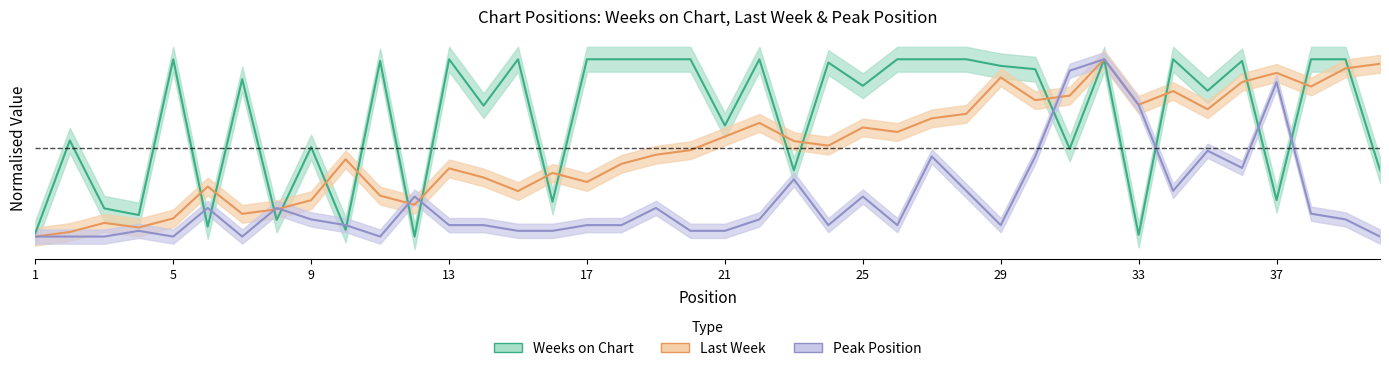

Which series has the largest range (max minus min)?

Last Week